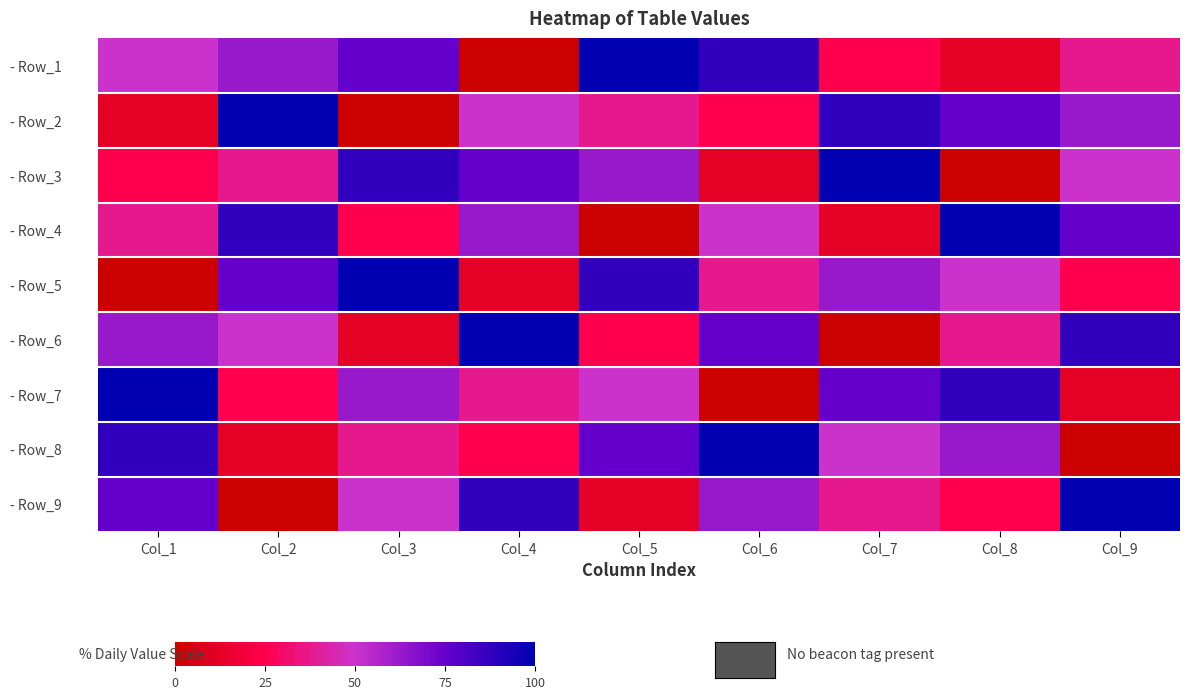

Between Col_8 and Col_9, which is larger?

Col_9